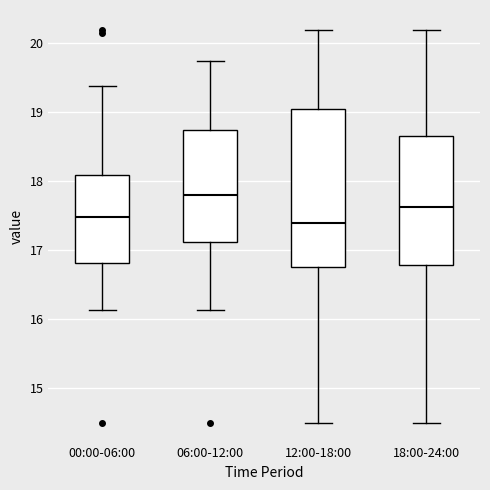

Which box has the highest median line?

06:00-12:00